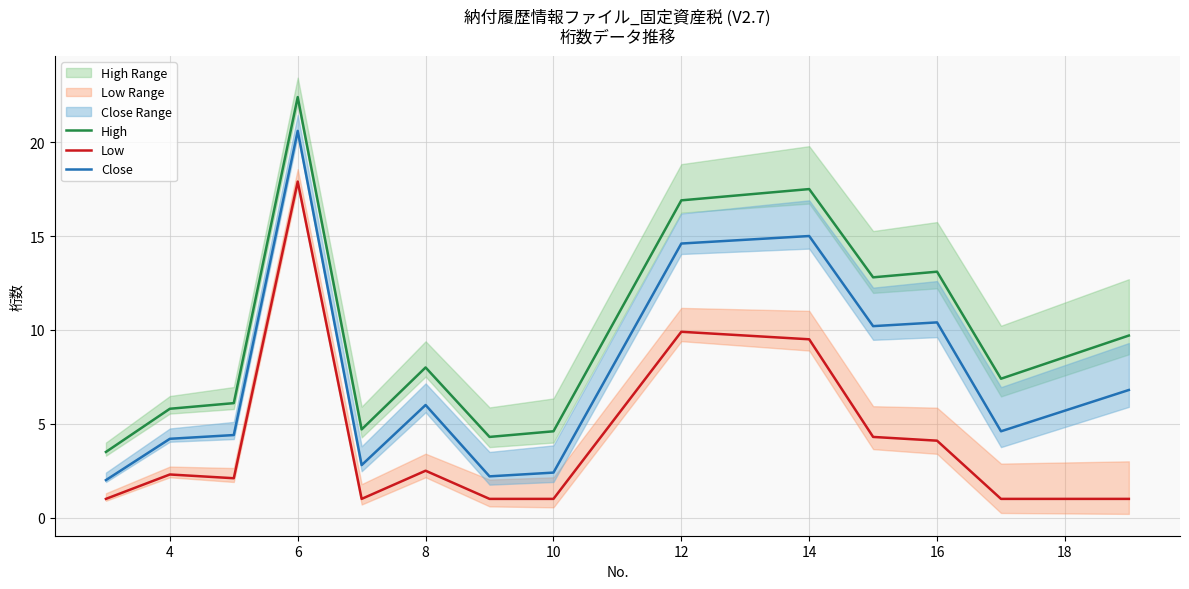

Rank the series at 4 from lowest to highest value.

Low, Close, High